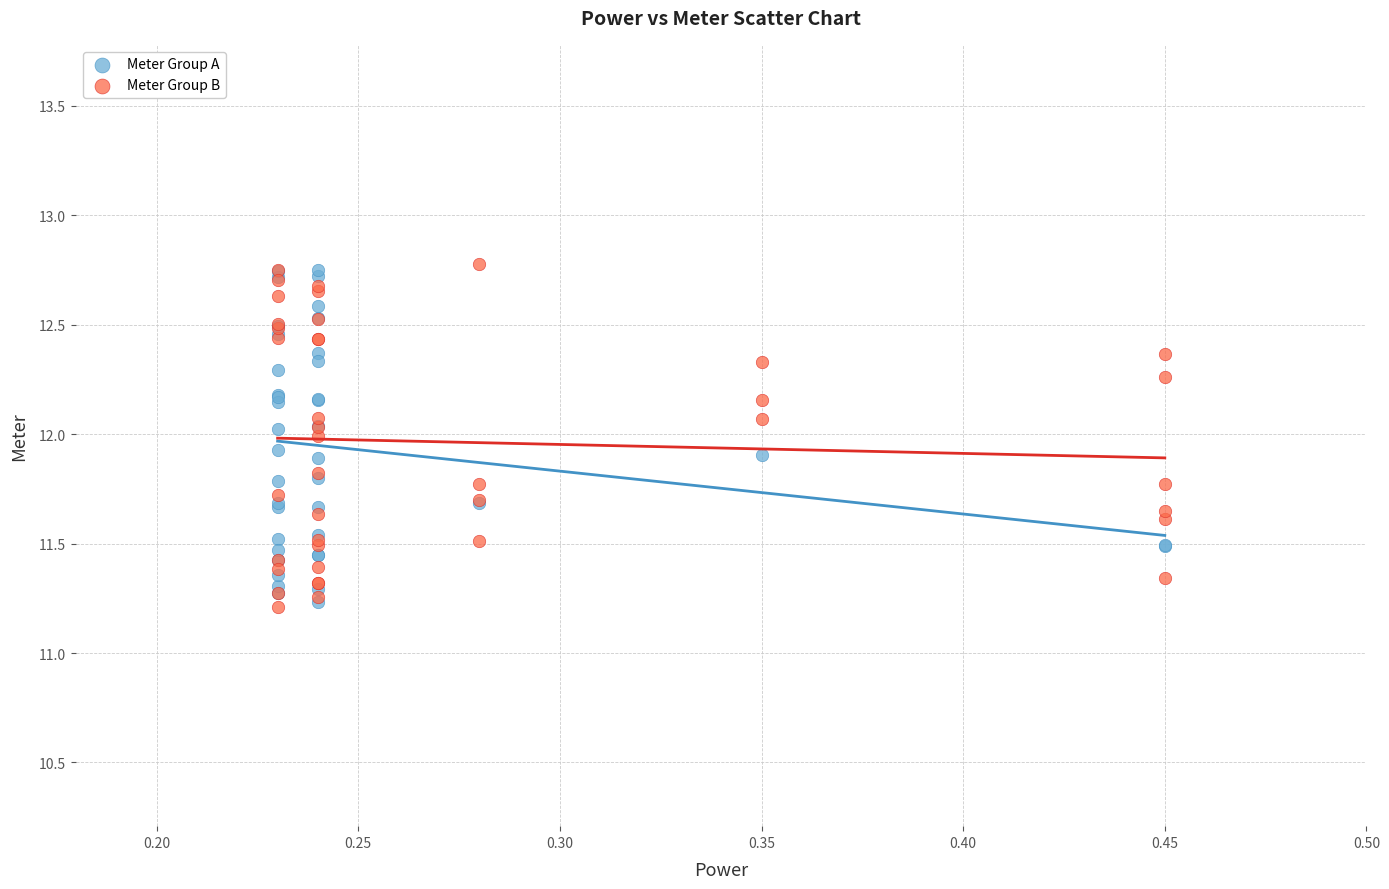

What are all the series names shown in the legend?

Meter Group A, Meter Group B